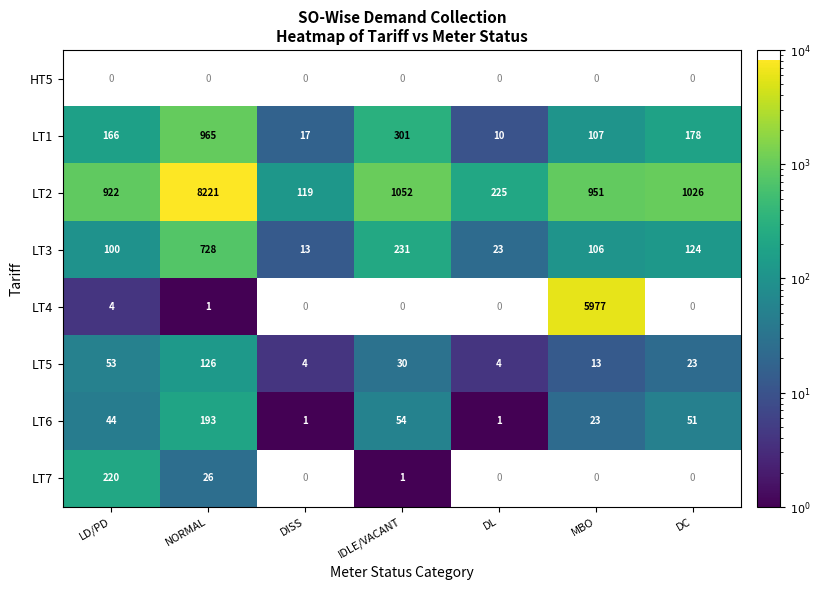

At which label is LT6 closest to 97?

IDLE/VACANT